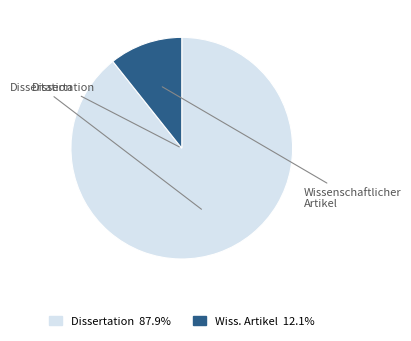

The Wissenschaftlicher Artikel slice represents 11% of the pie. True or false?

True